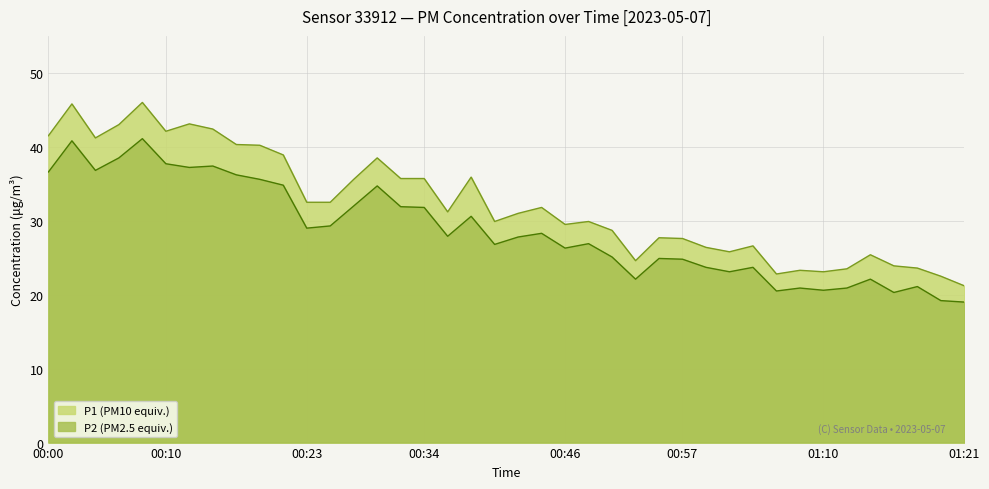

Where does the P2 series first go above 27?

00:00